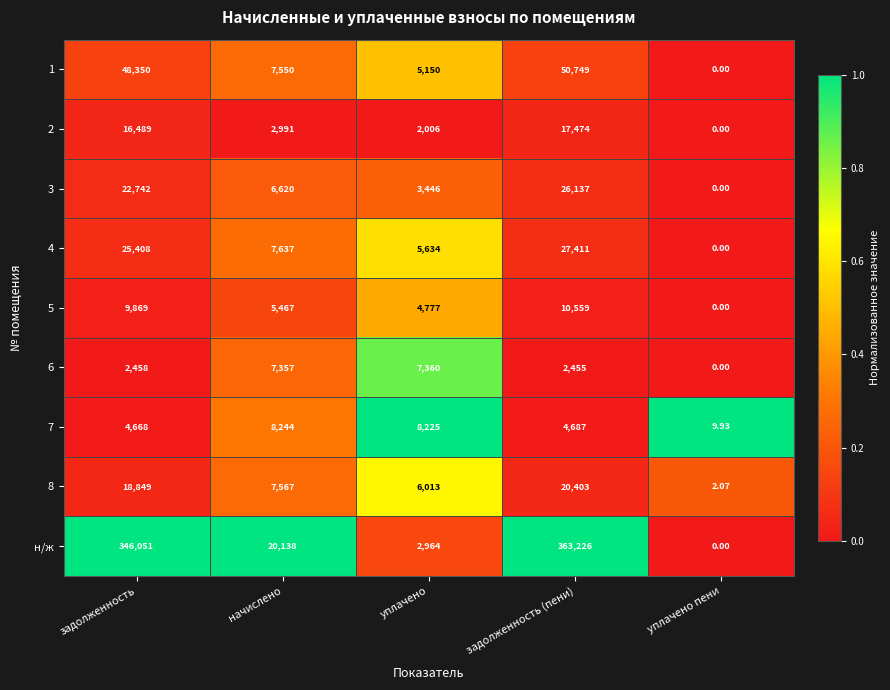

Which series has the largest total across all categories?

н/ж